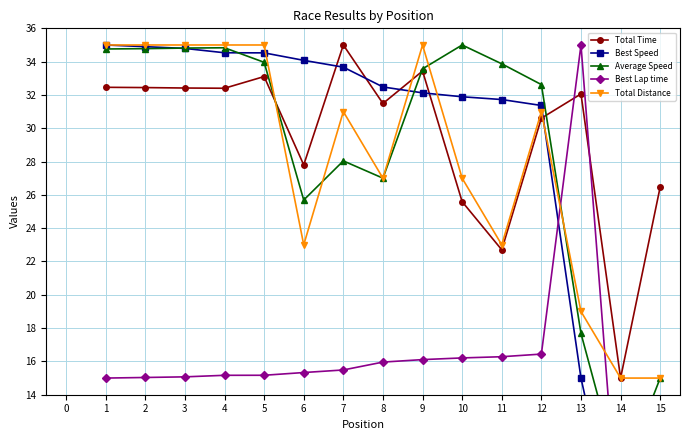

What is the value of the Total Time point at the 12th from the left?

30.6